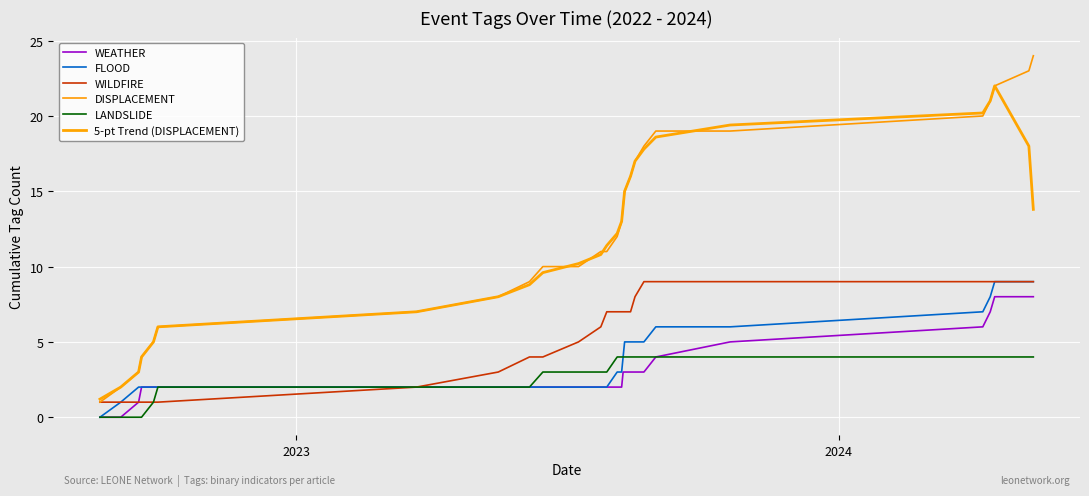

Is this an area chart (filled region under the line)?

No